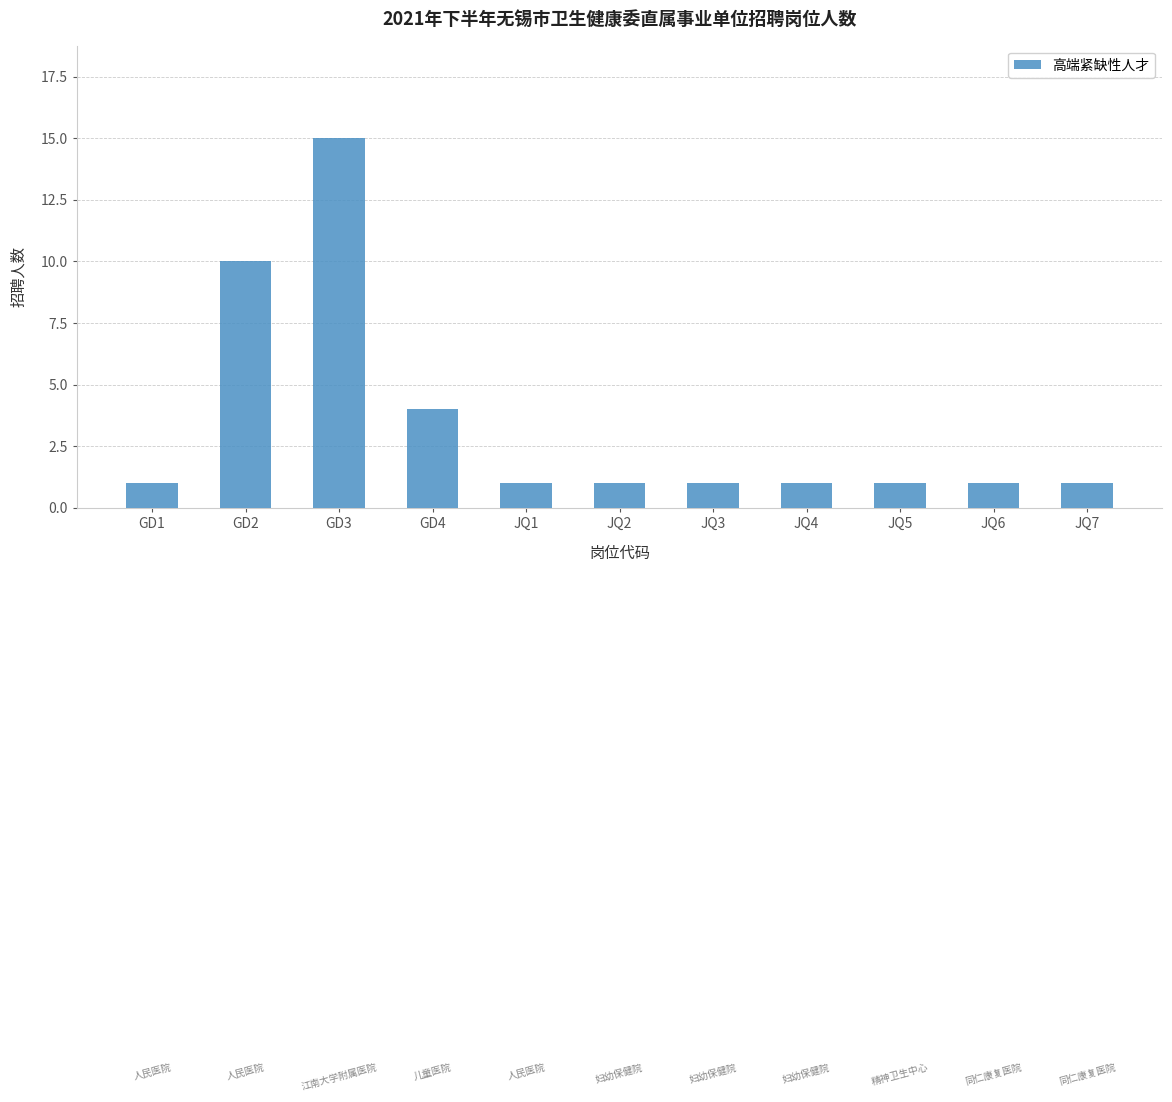

Reading right to left, transcribe all the data shown in this chart.

1	1	1	1	1	1	1	4	15	10	1